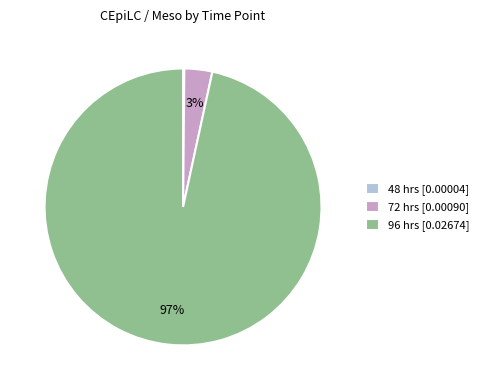

Between 96 hrs [0.02674] and 72 hrs [0.00090], which is larger?

96 hrs [0.02674]